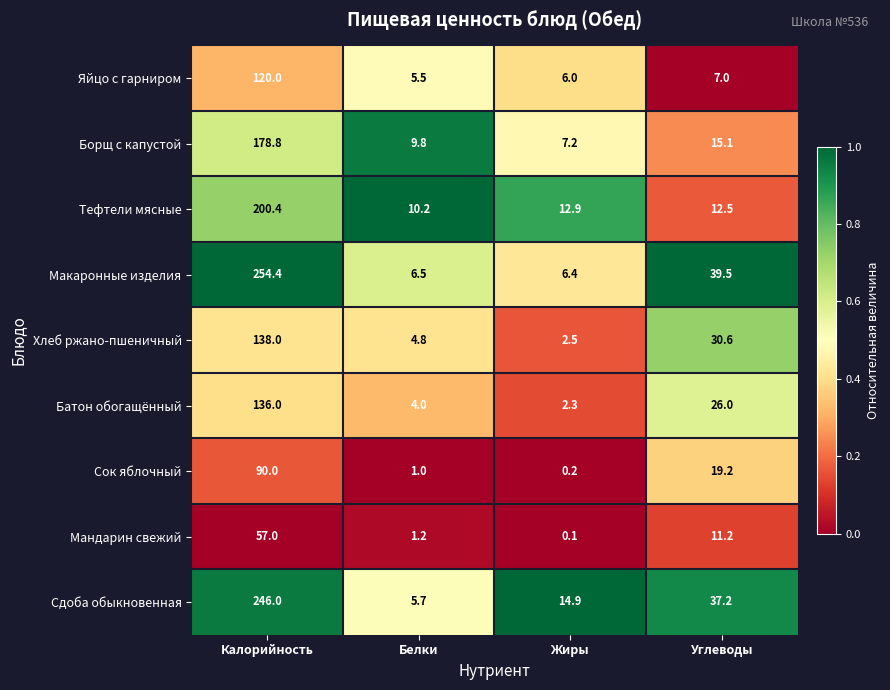

Where does the Яйцо с гарниром series first go above 7?

Калорийность